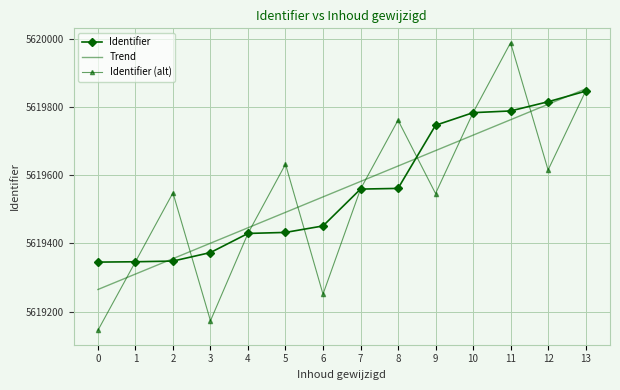

Which label corresponds to the largest value in the chart?

11